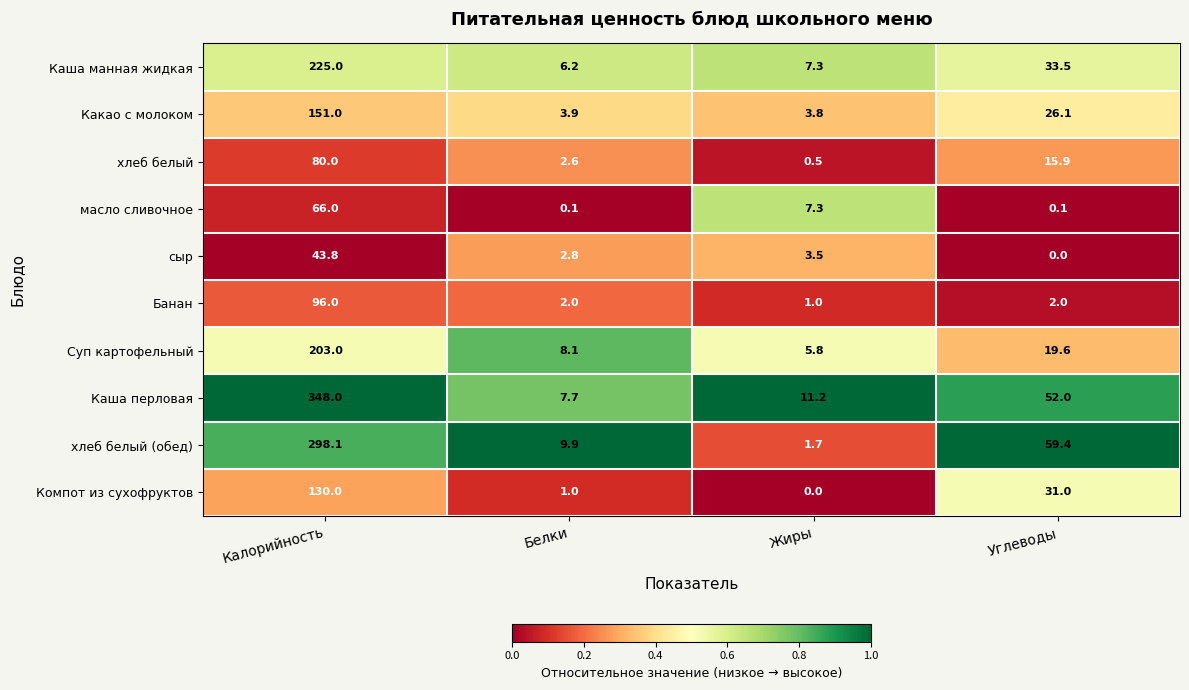

The value of хлеб белый (обед) at Углеводы is 59.4. True or false?

True